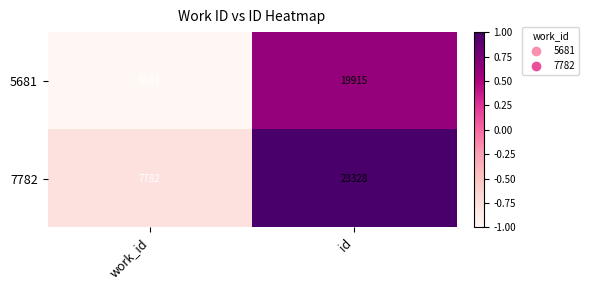

Which label corresponds to the smallest value in the chart?

work_id